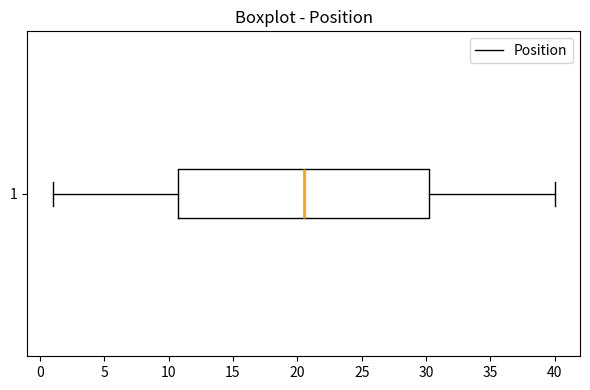

Read this box plot against the x-axis: the position of the median line, the range covered by the box, and the ends of both whiskers. The values are not printed on the chart, so give them approximately, as read against the axis.

median 20.5, box 11.0 to 30.5, whiskers 1.0 to 40.0